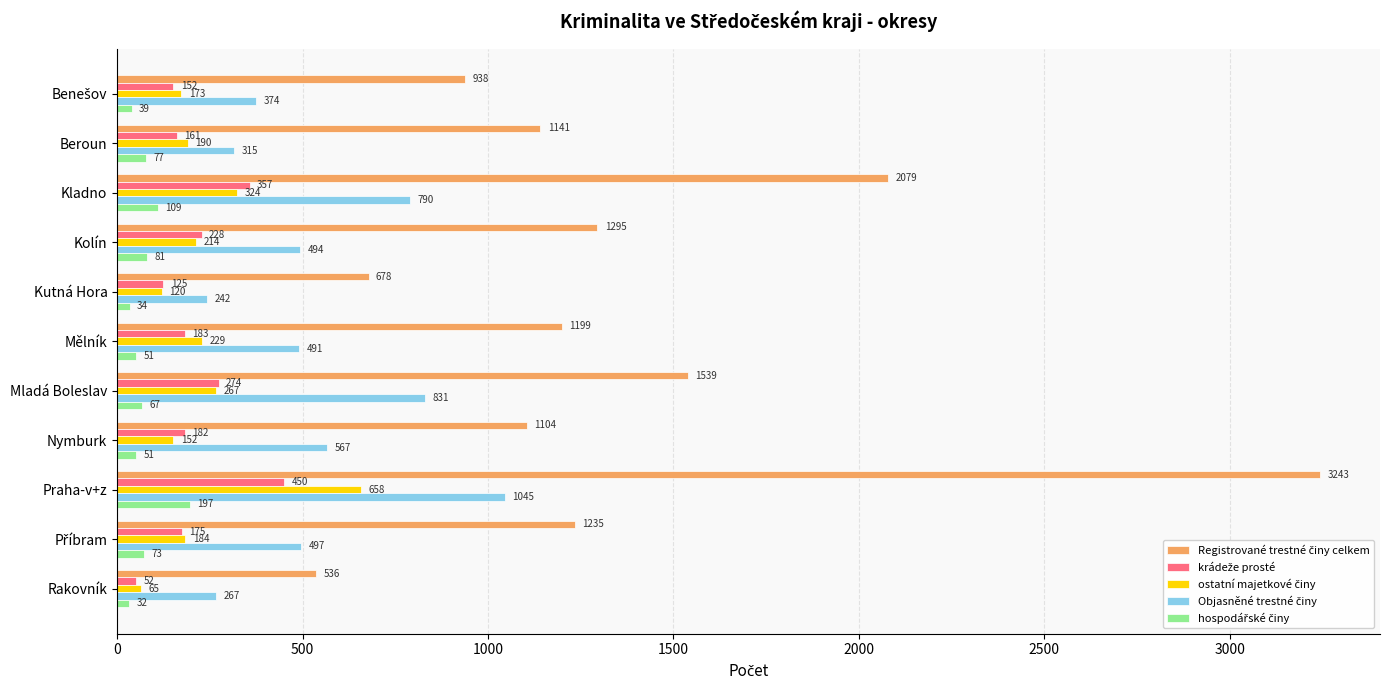

What is the minimum value shown in the chart?

32